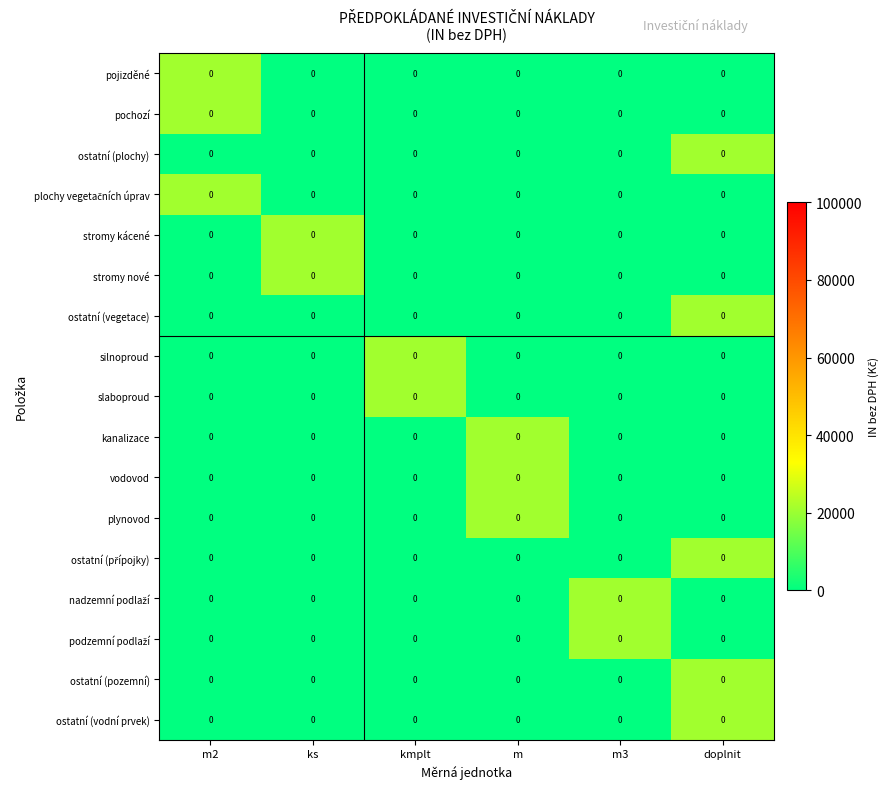

Rank the series by their maximum value, from highest to lowest.

pojizděné, pochozí, ostatní (plochy), plochy vegetačních úprav, stromy kácené, stromy nové, ostatní (vegetace), silnoproud, slaboproud, kanalizace, vodovod, plynovod, ostatní (přípojky), nadzemní podlaží, podzemní podlaží, ostatní (pozemní), ostatní (vodní prvek)